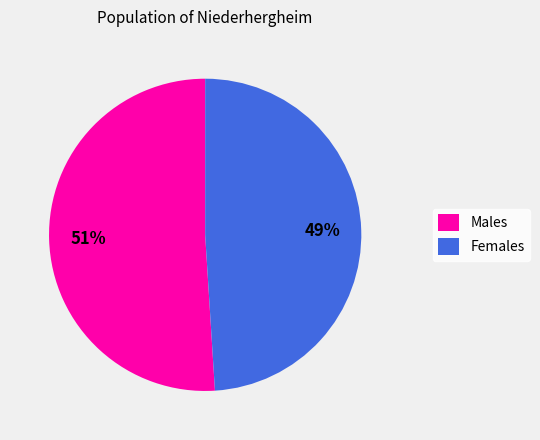

Approximately how many times larger is the value at Females compared to Males?

1.0